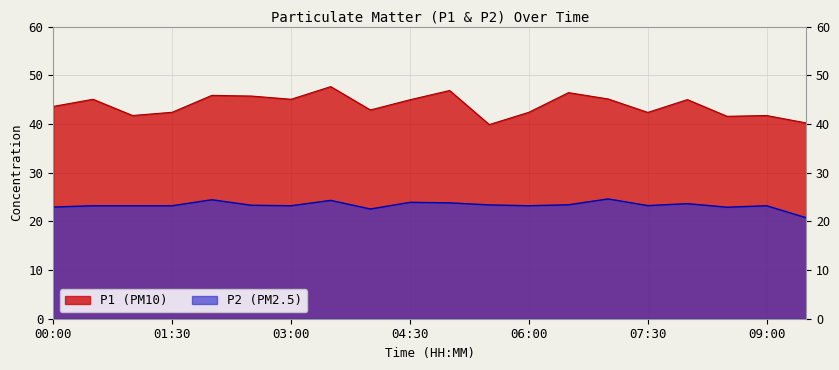

Reading left to right, list all the values displayed in this chart.

P1: 00:00=43.6	00:30=45.1	01:00=41.7	01:30=42.4	02:00=45.9	02:30=45.7	03:00=45.1	03:30=47.7	04:00=42.9	04:30=45.0	05:00=46.9	05:30=39.9	06:00=42.4	06:30=46.4	07:00=45.1	07:30=42.4	08:00=45.0	08:30=41.6	09:00=41.7	09:30=40.2
P2: 00:00=22.9	00:30=23.2	01:00=23.2	01:30=23.2	02:00=24.4	02:30=23.3	03:00=23.2	03:30=24.3	04:00=22.5	04:30=23.9	05:00=23.8	05:30=23.4	06:00=23.2	06:30=23.4	07:00=24.6	07:30=23.2	08:00=23.6	08:30=22.9	09:00=23.2	09:30=20.7